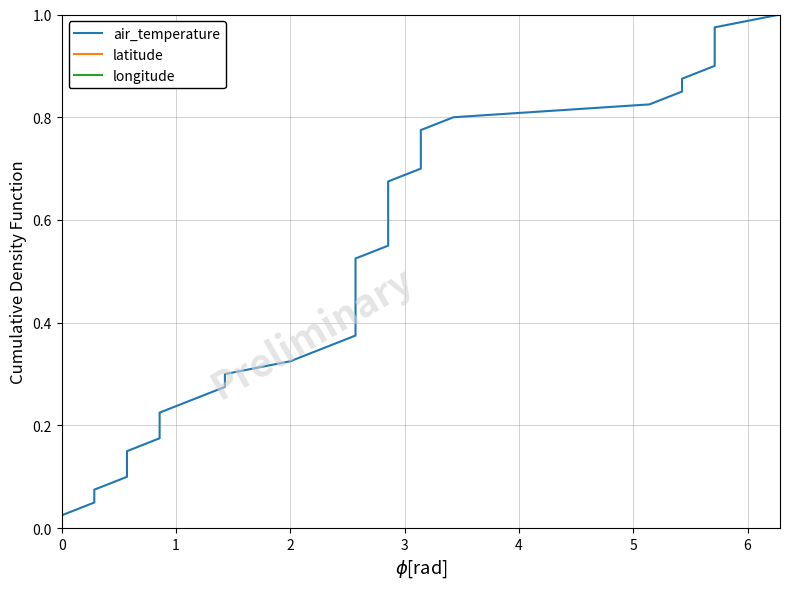

True or false: longitude and latitude cross at least once.

False